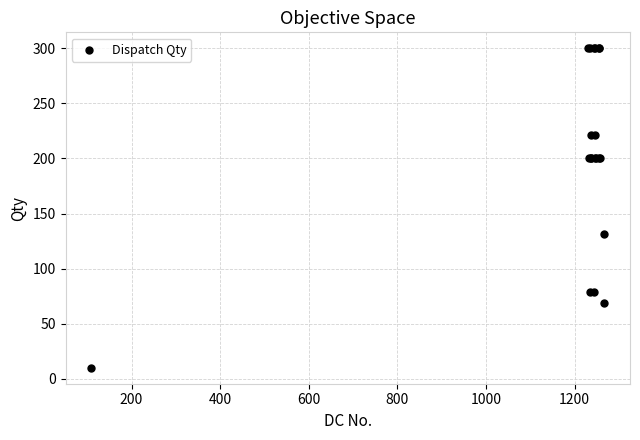

What Y value in the scatter plot is closest to 155?

131